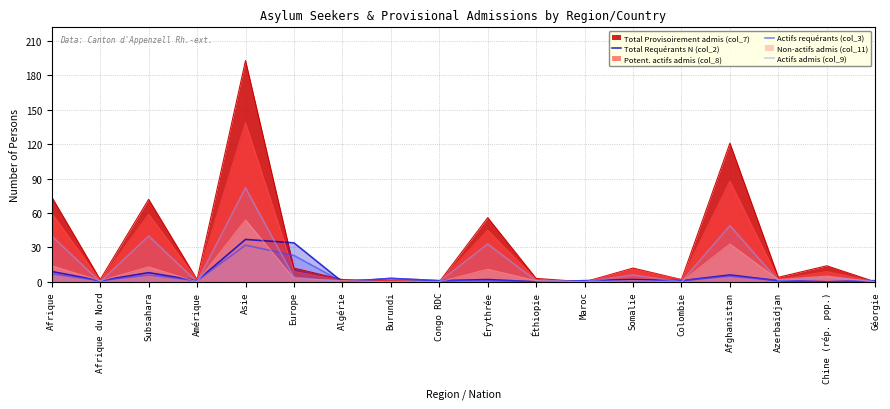

What is the total value across all series at Somalie?

9